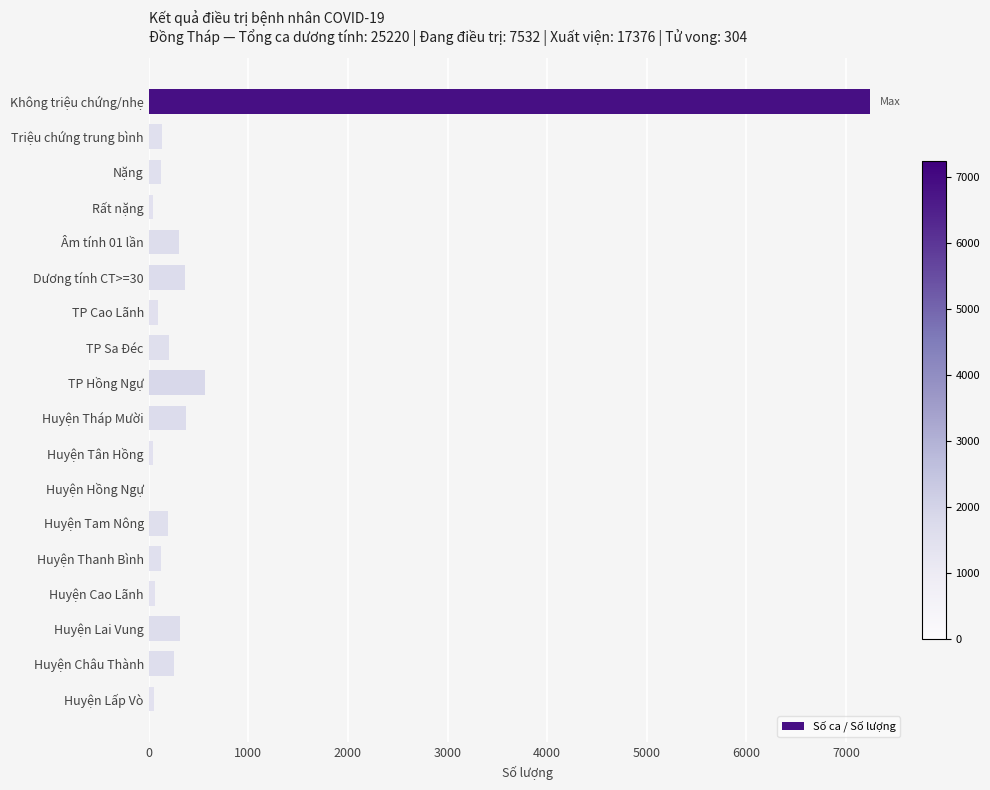

Count the number of categories in the chart.

18